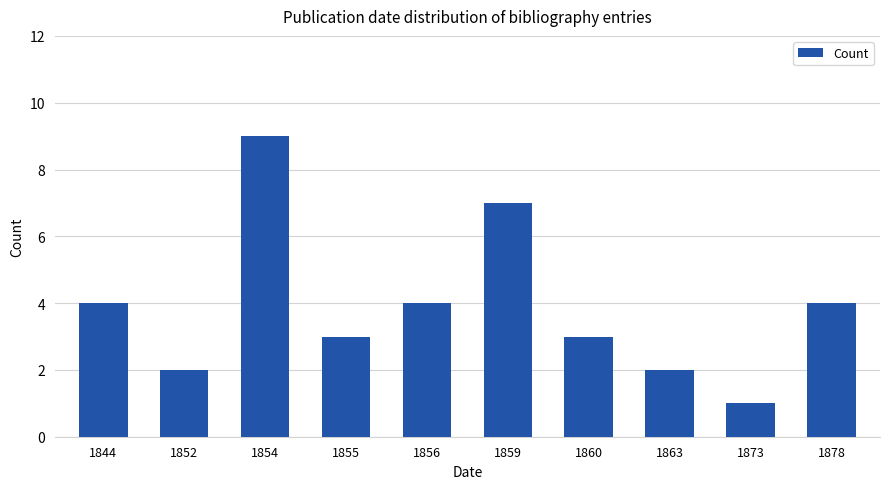

Is it true that the value at 1844 is 4?

True